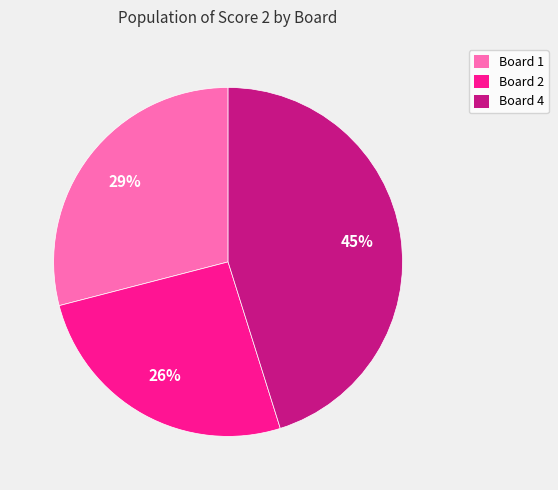

Count the number of slices in the pie.

3